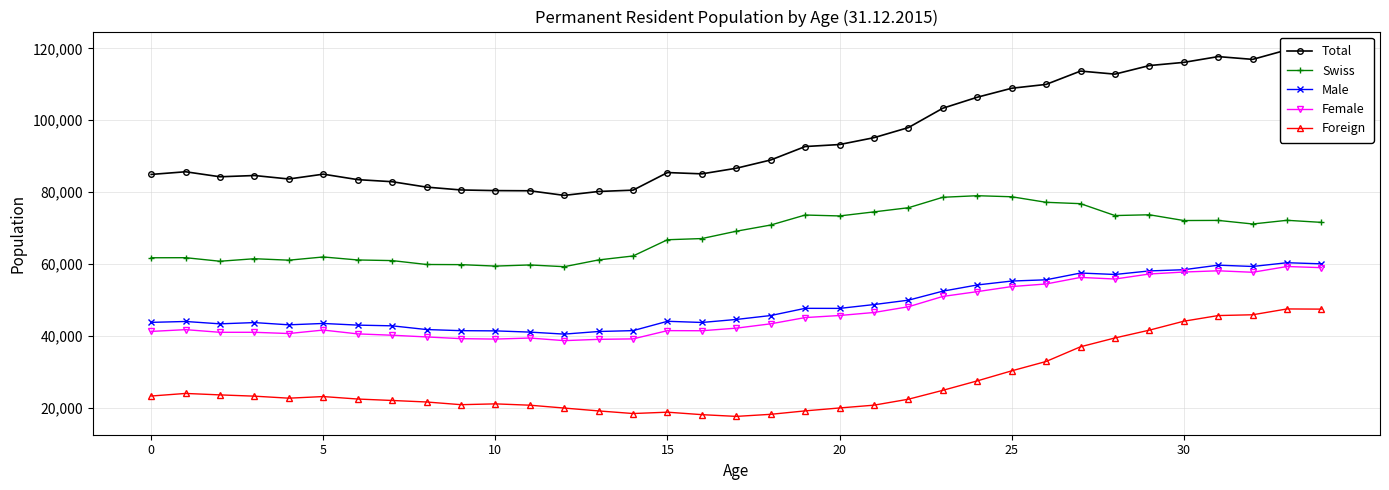

True or false: Swiss and Total intersect in this chart.

False